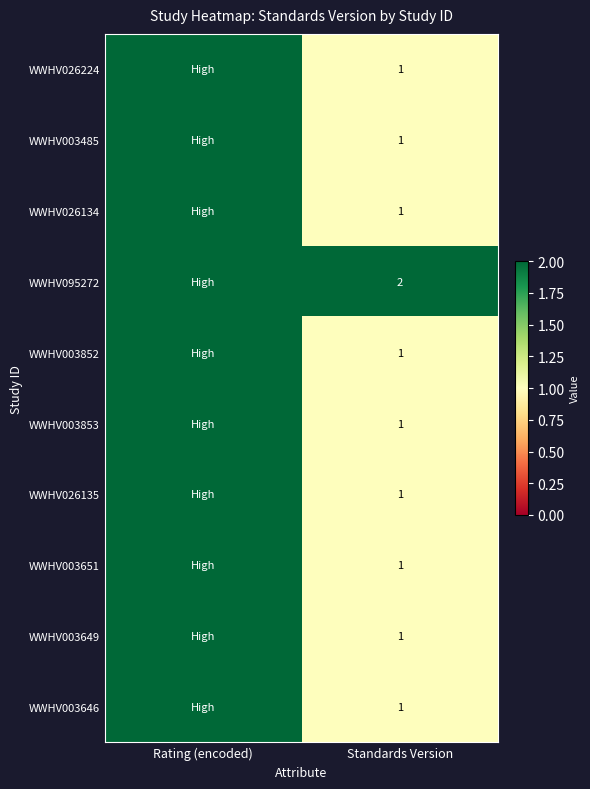

The value of WWHV003646 at Standards Version is 1. True or false?

True